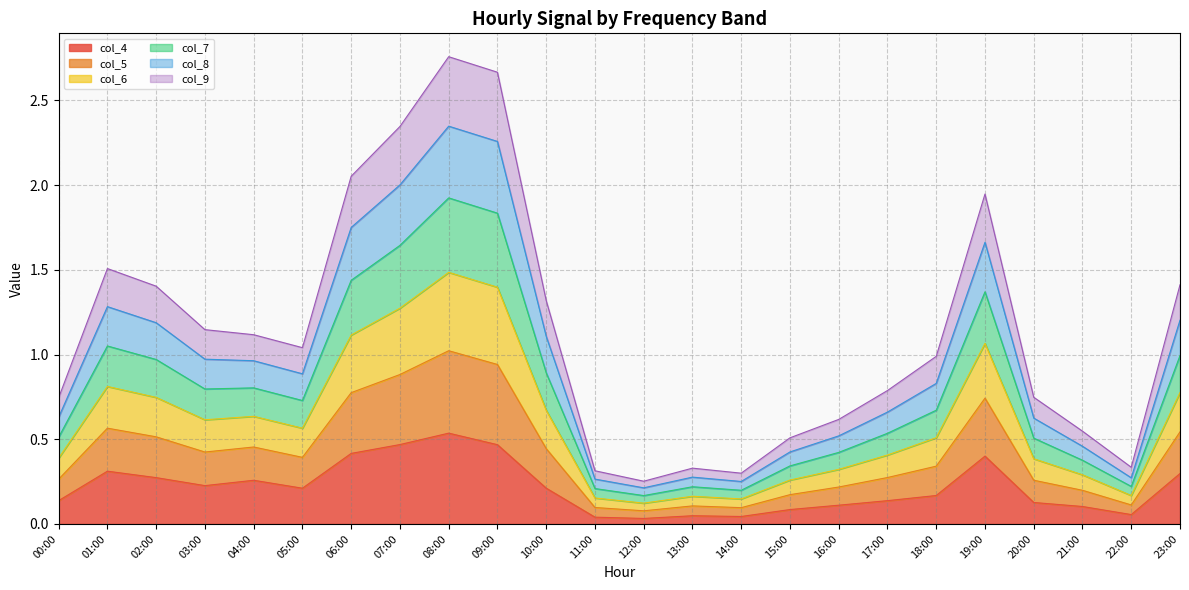

How many lines are shown in the chart?

6